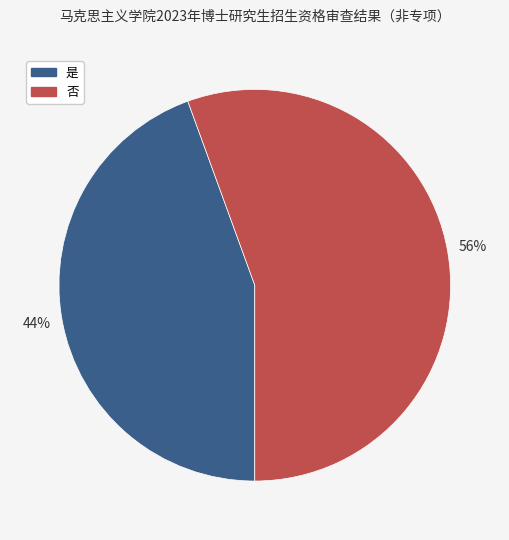

To the nearest percent, what is the average slice percentage?

50%